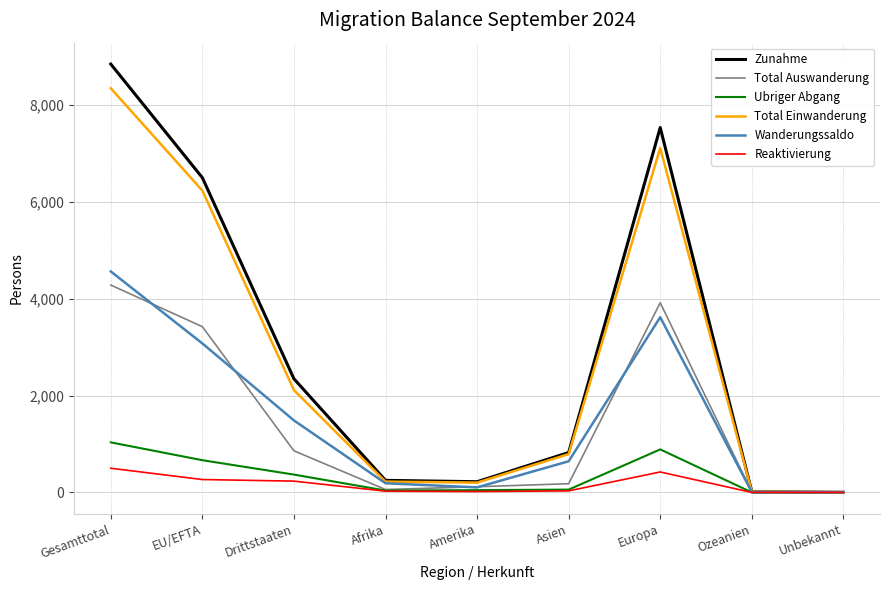

At which category does Zunahme reach its first local peak?

Europa